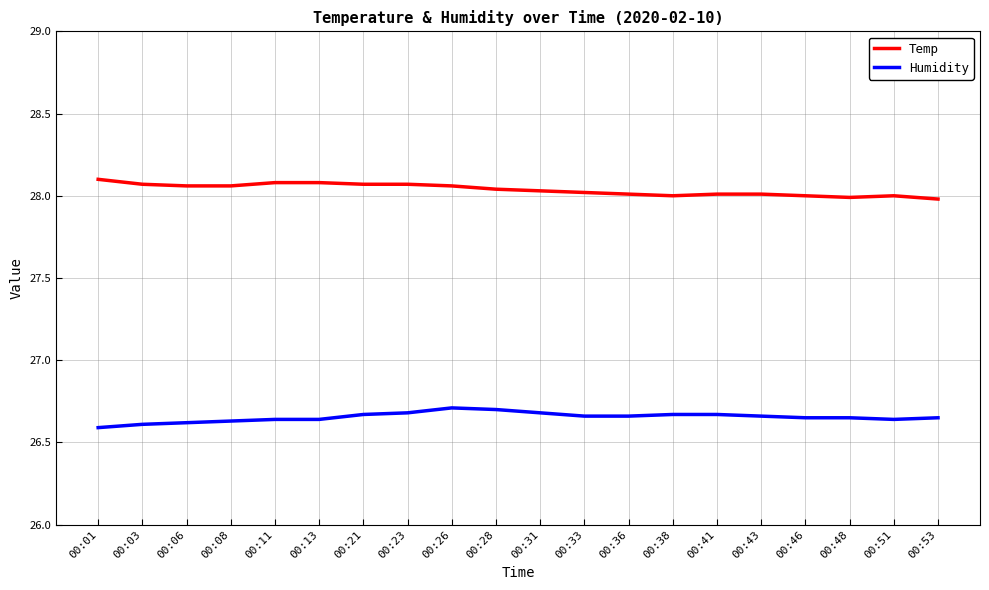

The value of Humidity at 00:51 is 26.6. True or false?

True